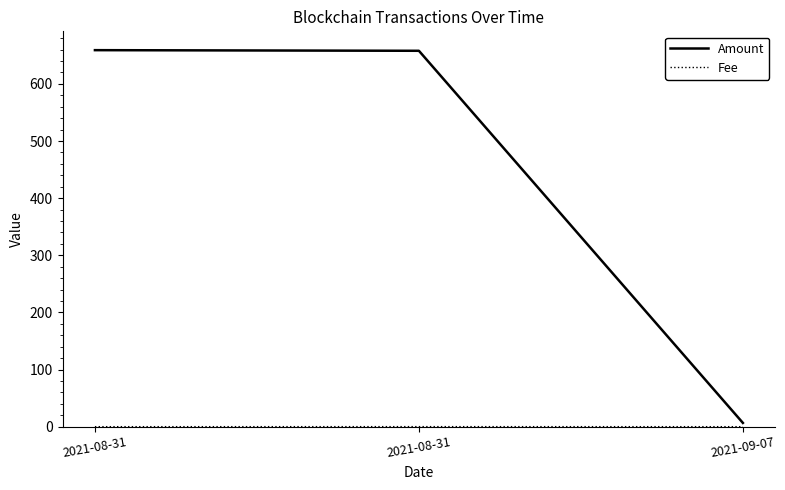

How many categories are shown in the chart?

3